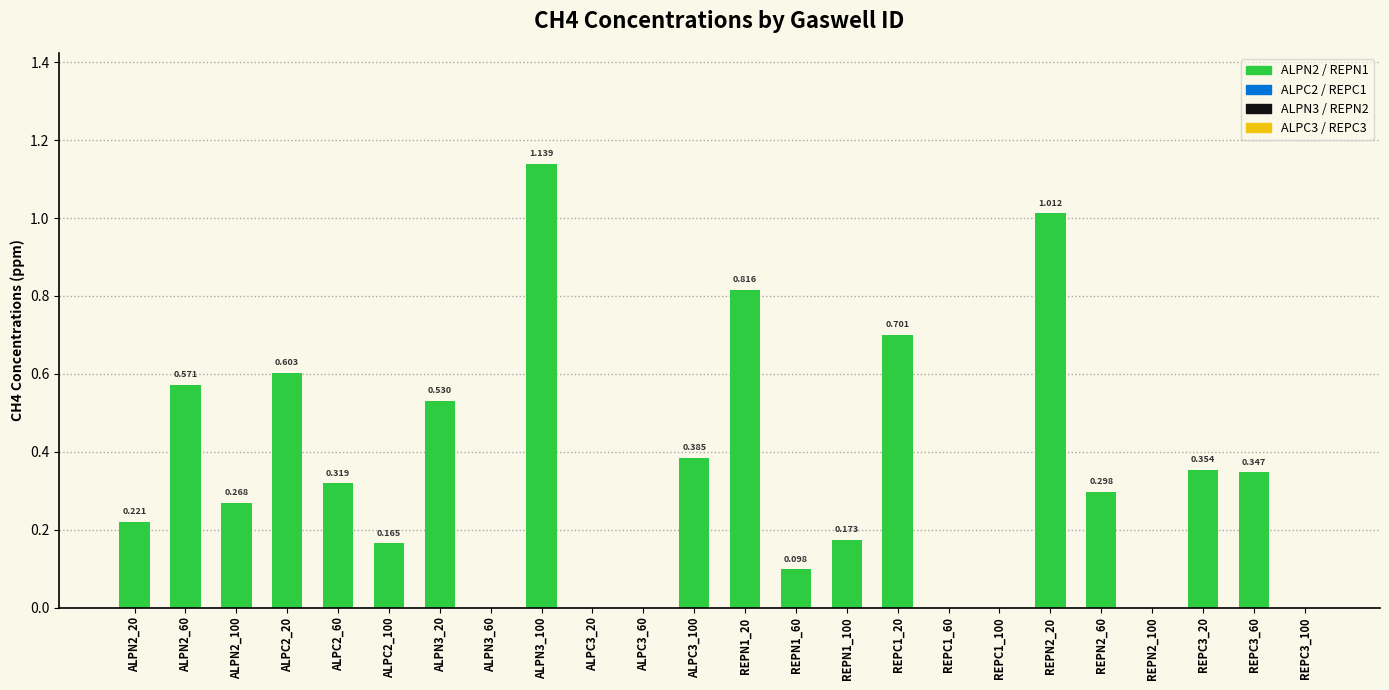

What is the change in value from REPN2_100 to REPC3_60?

+0.3